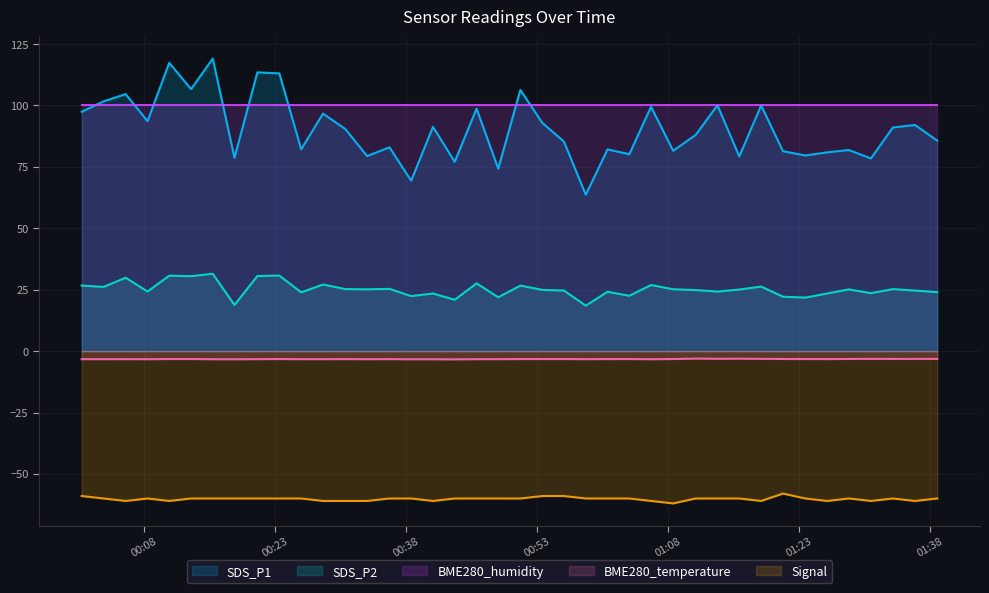

Which series has the largest total across all categories?

BME280_humidity